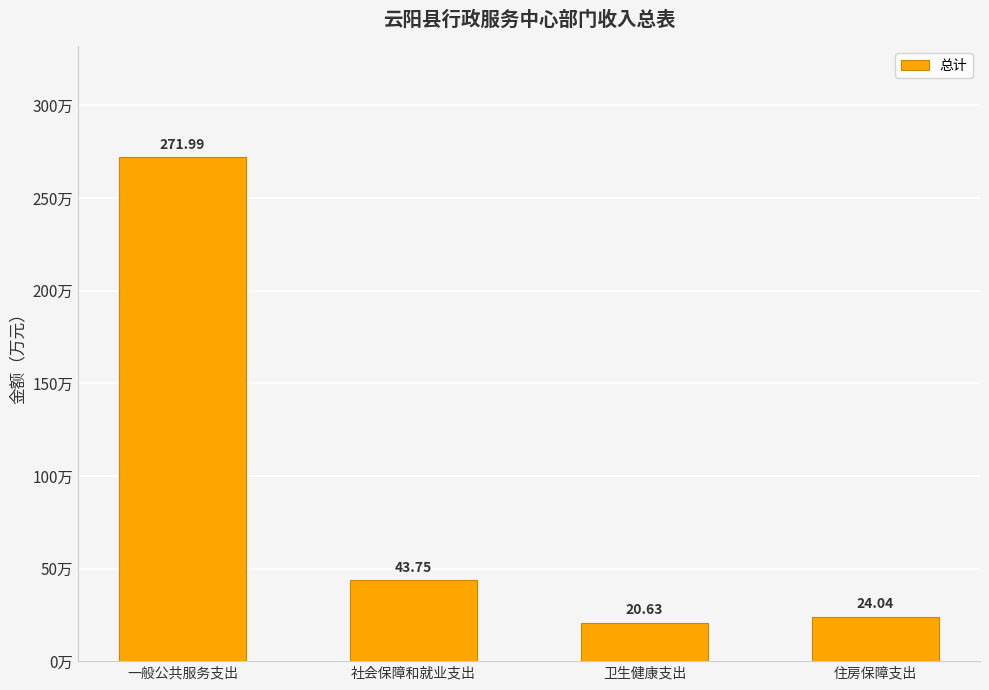

Rank the categories by value from lowest to highest.

卫生健康支出, 住房保障支出, 社会保障和就业支出, 一般公共服务支出